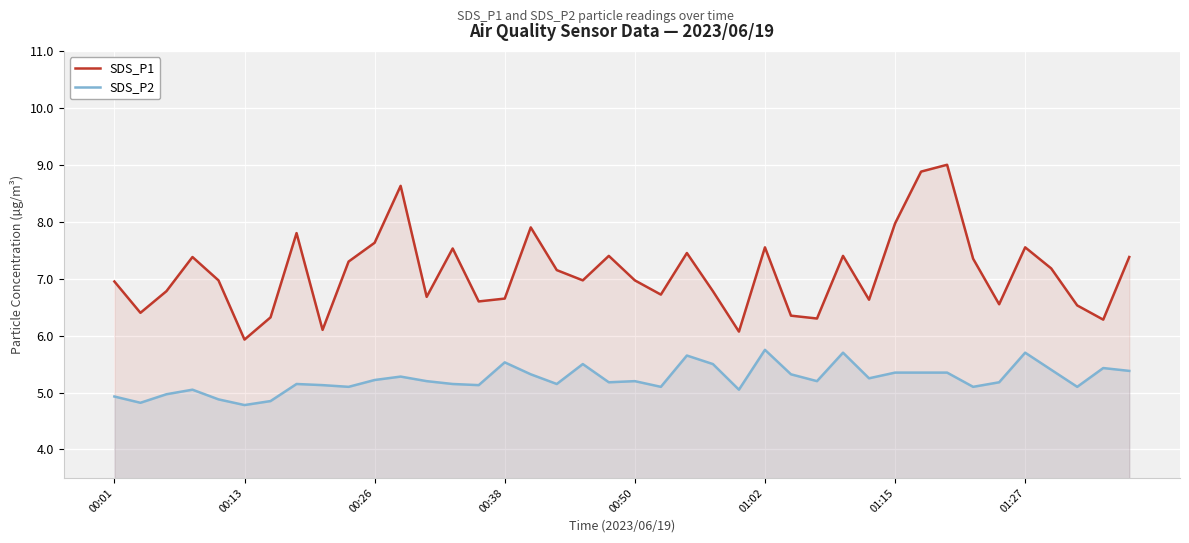

Which has a higher value, 12 or 27?

12